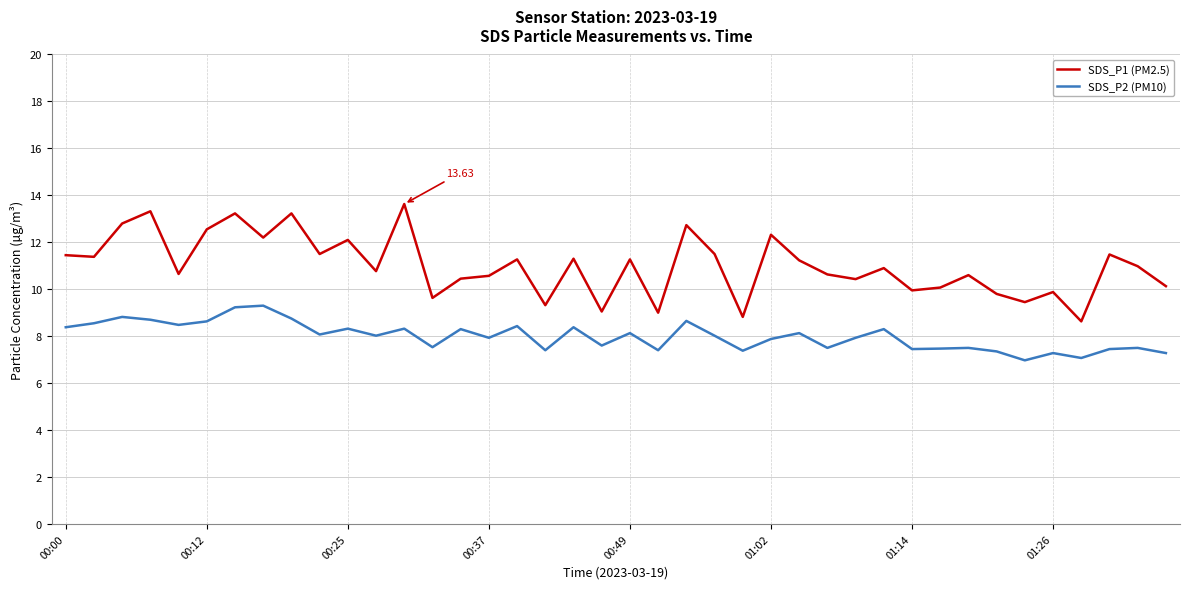

Which series has the largest total across all categories?

SDS_P1 (PM2.5)